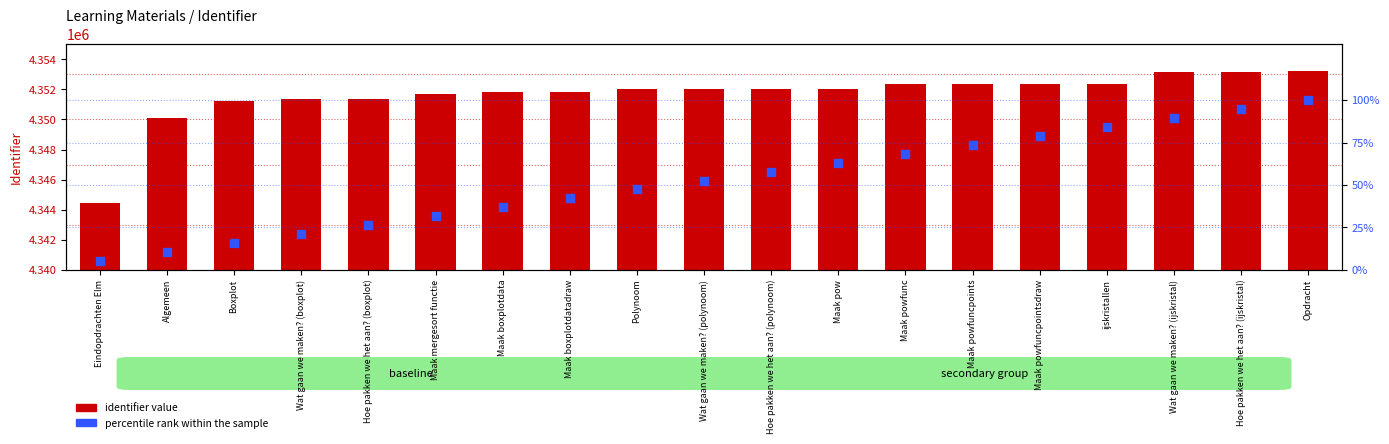

At which category is the sum across all series the highest?

Opdracht